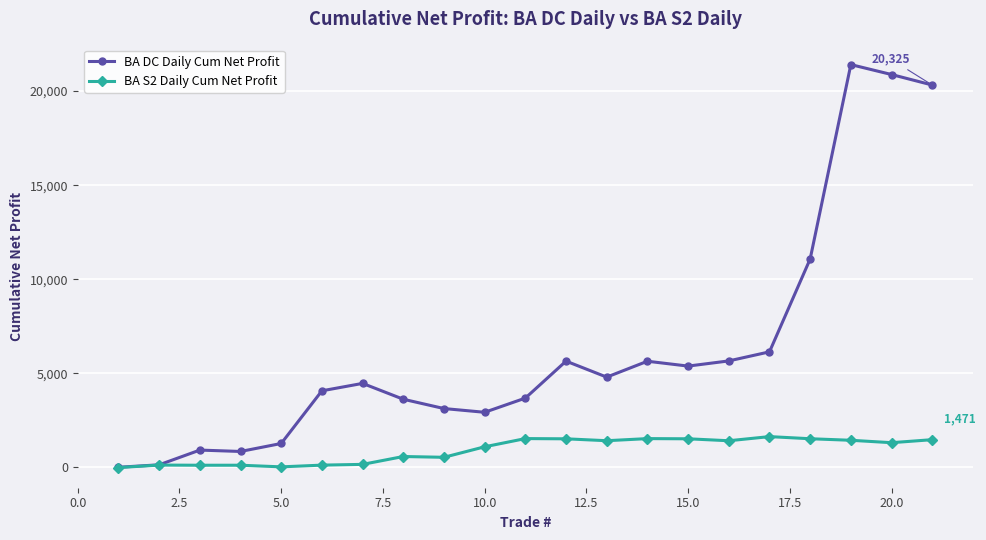

List the series in order of their overall mean, highest first.

BA DC Daily Cum Net Profit, BA S2 Daily Cum Net Profit